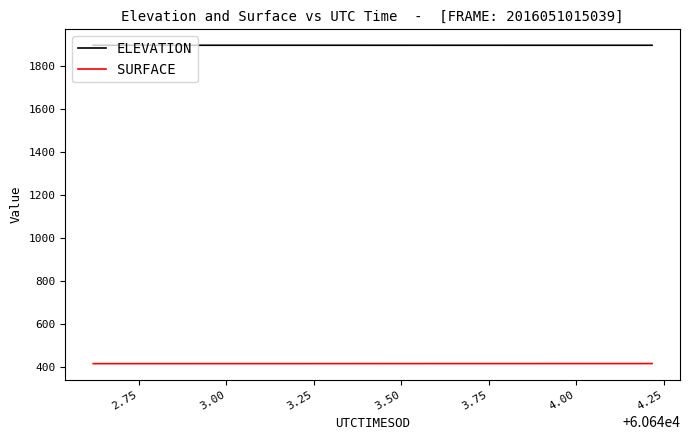

True or false: ELEVATION and SURFACE cross at least once.

False